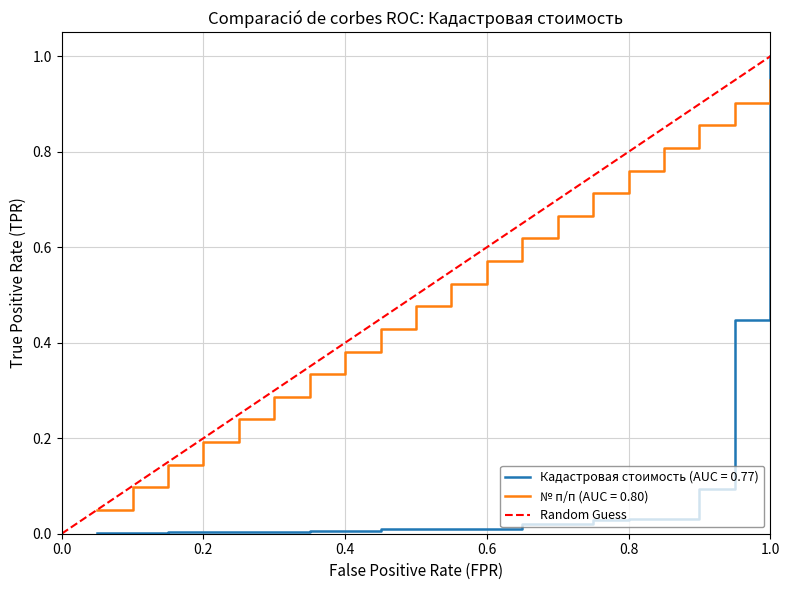

After their last crossing, which series has the higher values: Кадастровая стоимость (AUC = 0.77) or № п/п (AUC = 0.80)?

Кадастровая стоимость (AUC = 0.77)